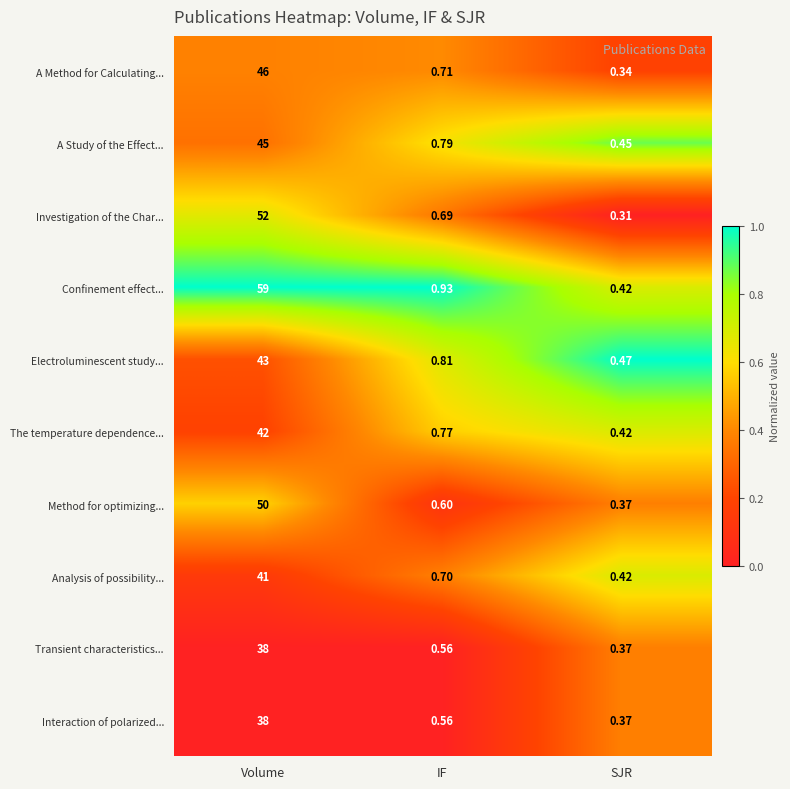

Which category has the lowest value across all series?

SJR